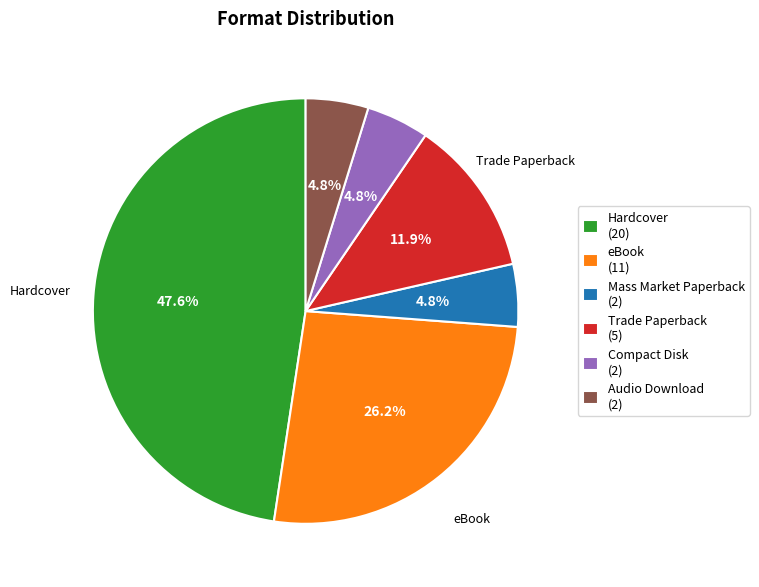

Is Compact Disk (2) the majority of the pie?

No